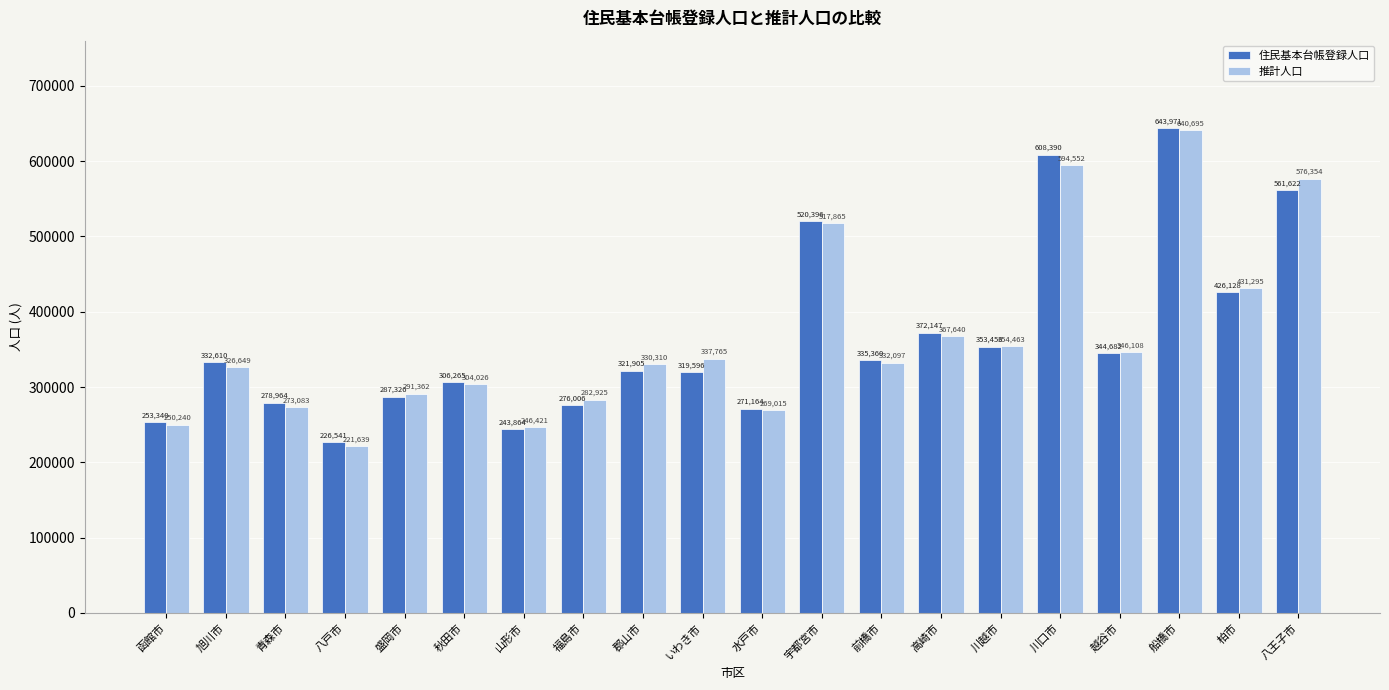

Rank the categories by 推計人口 value from highest to lowest.

船橋市, 川口市, 八王子市, 宇都宮市, 柏市, 高崎市, 川越市, 越谷市, いわき市, 前橋市, 郡山市, 旭川市, 秋田市, 盛岡市, 福島市, 青森市, 水戸市, 函館市, 山形市, 八戸市